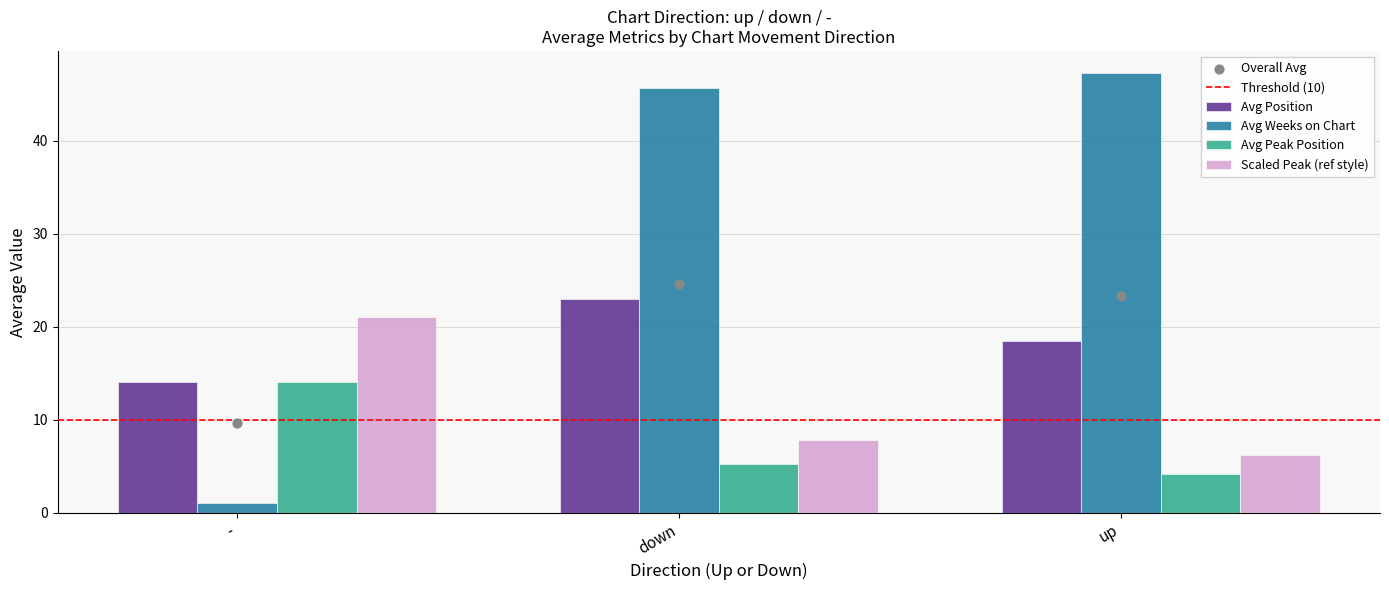

List the labels in order of Avg Peak Position value, smallest first.

up, down, -